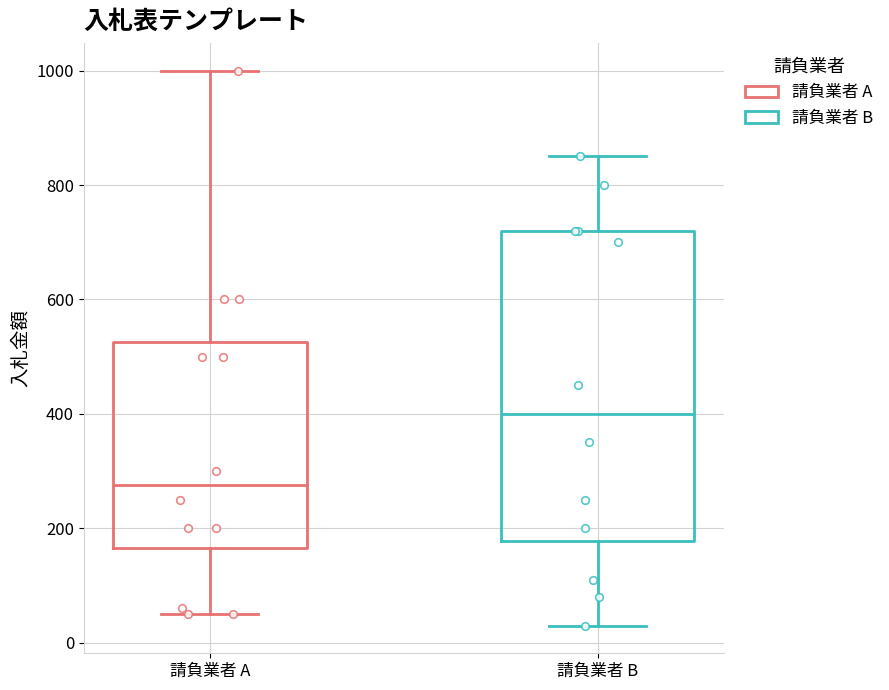

Which box's median line is the lowest?

請負業者 A